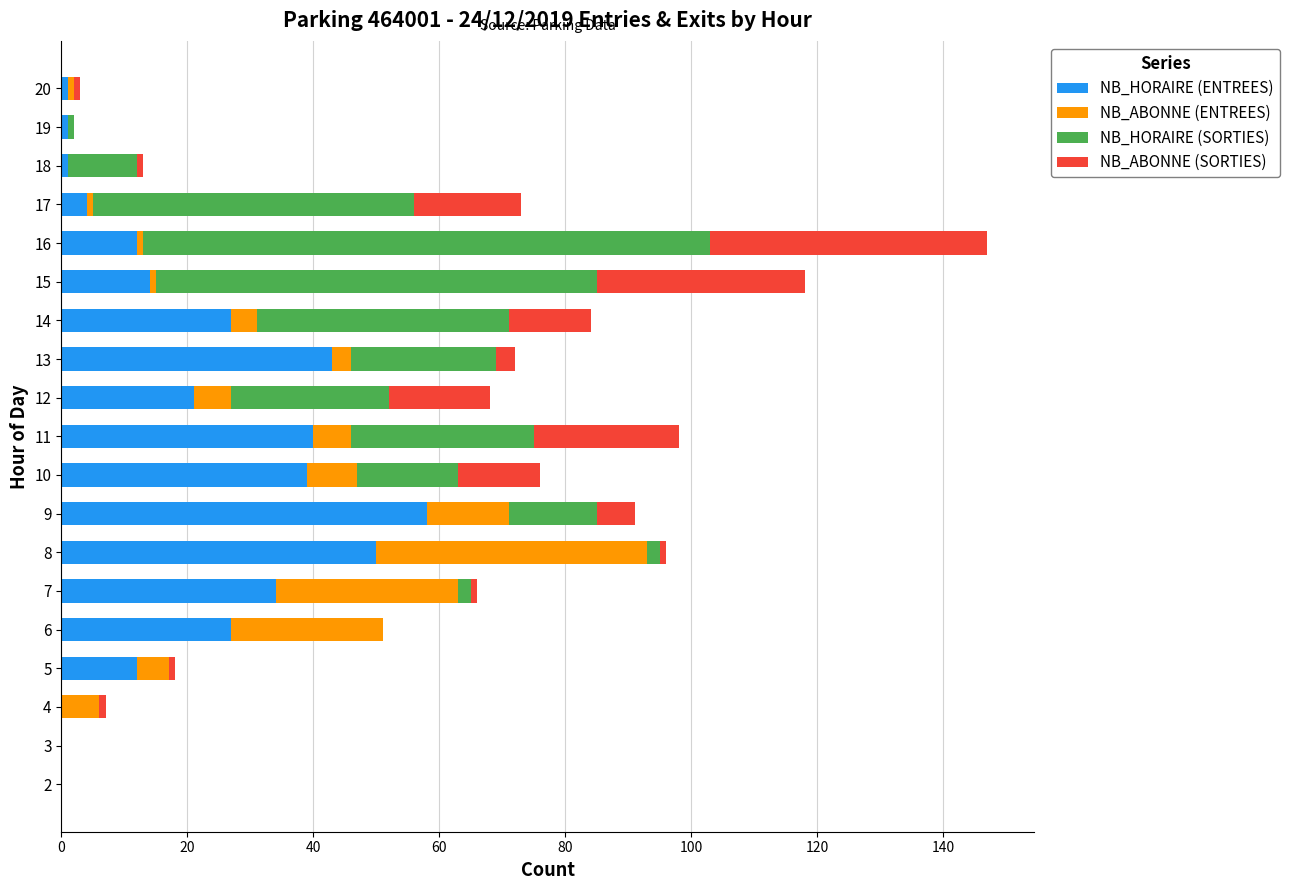

Which category has the highest value in the NB_HORAIRE (ENTREES) series?

9